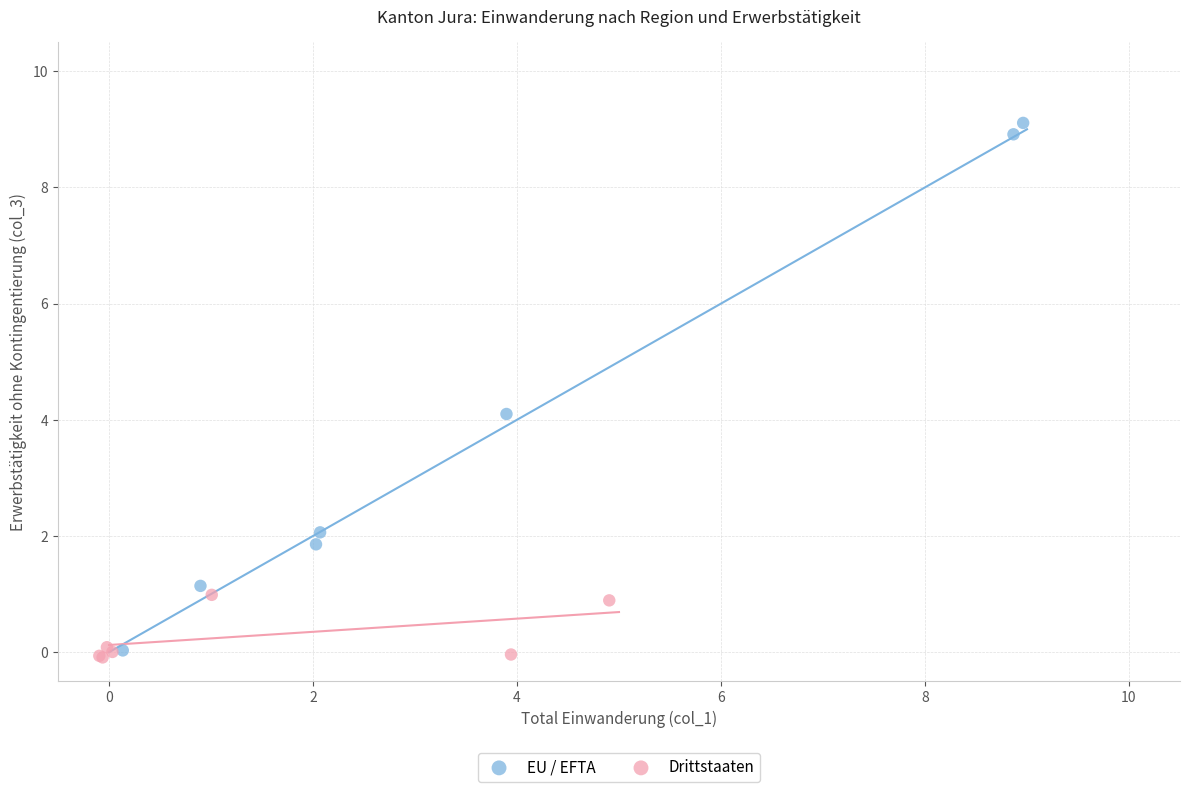

Which series reaches the maximum Y coordinate?

EU / EFTA